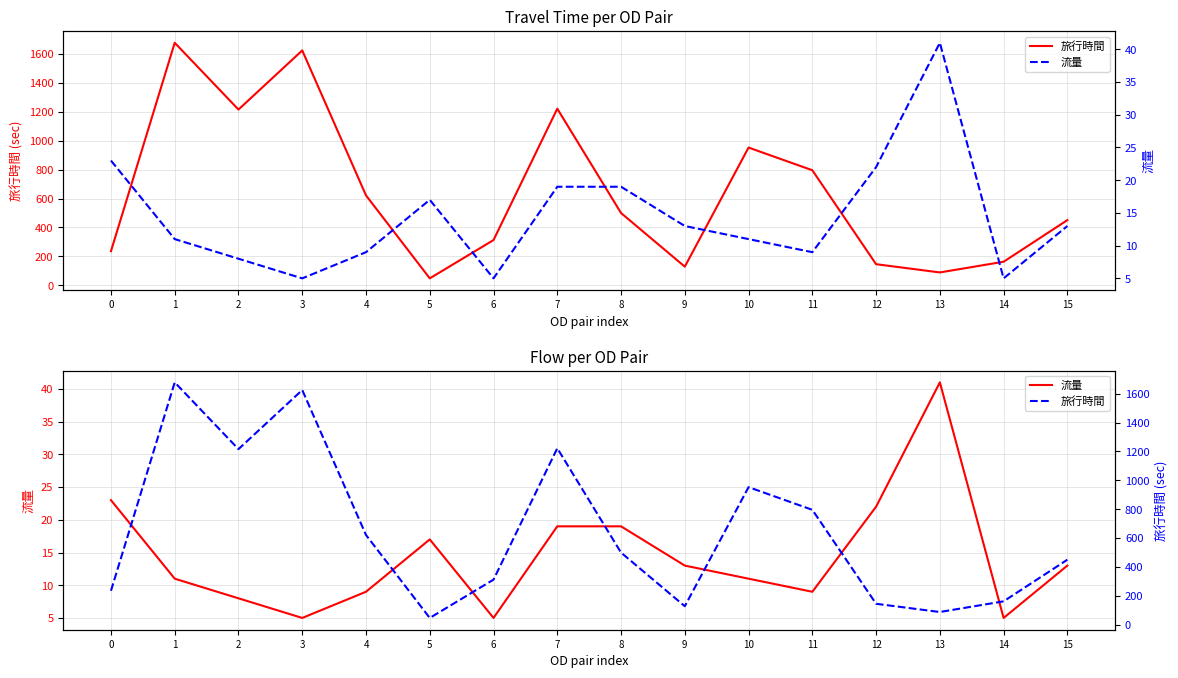

What is the maximum value for 流量?

41